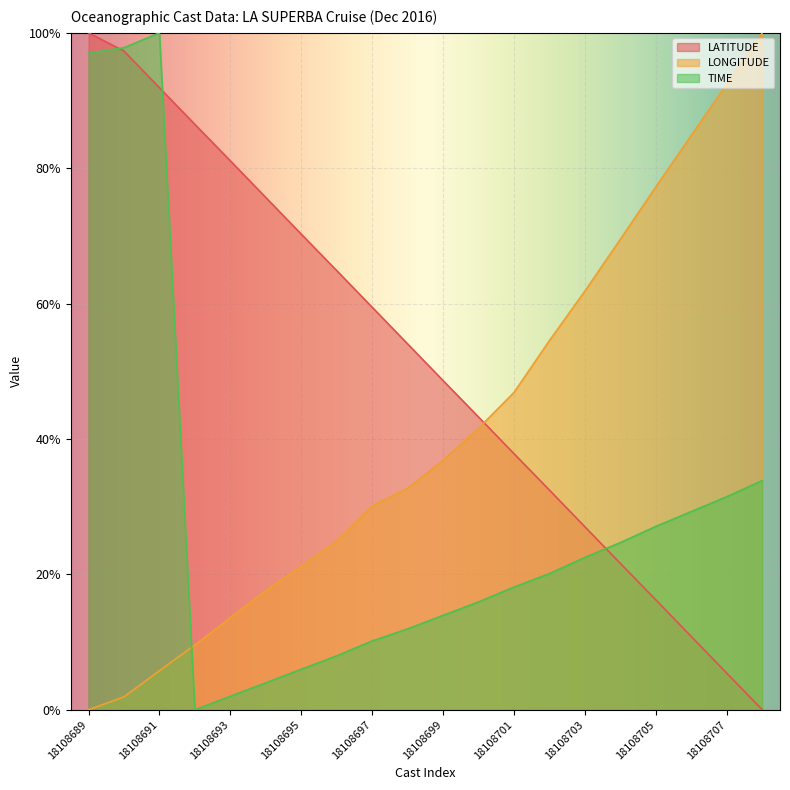

What is the highest value of the TIME series?

100.0